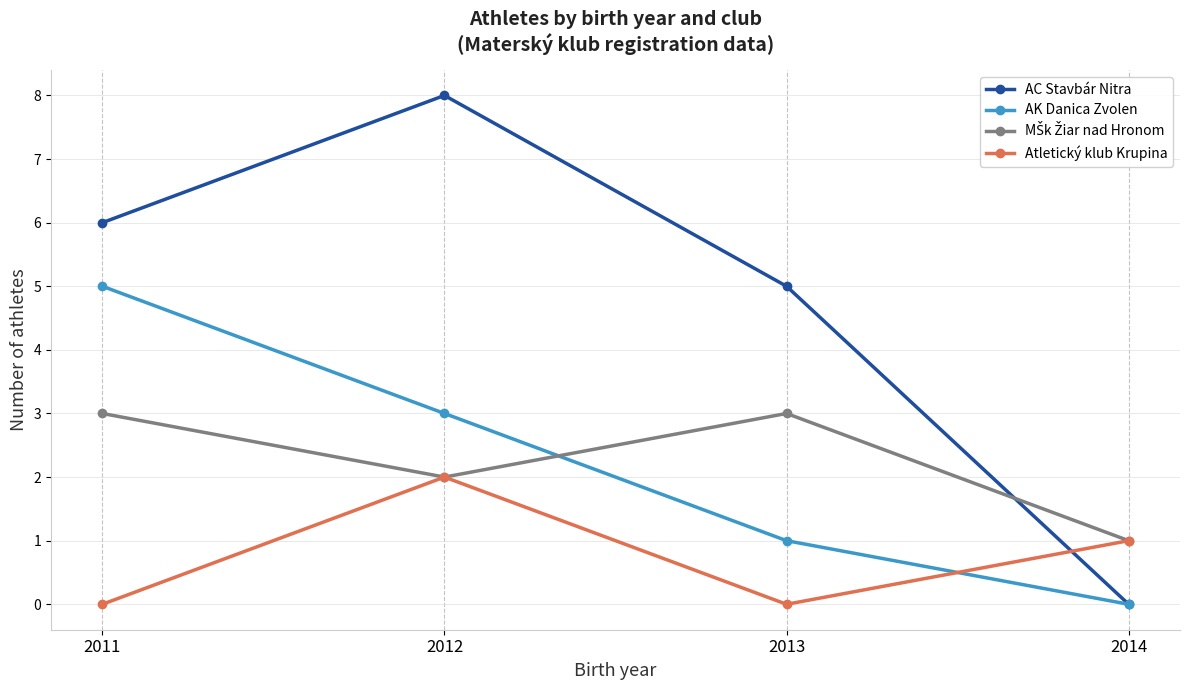

At which category is the sum across all series the highest?

2012